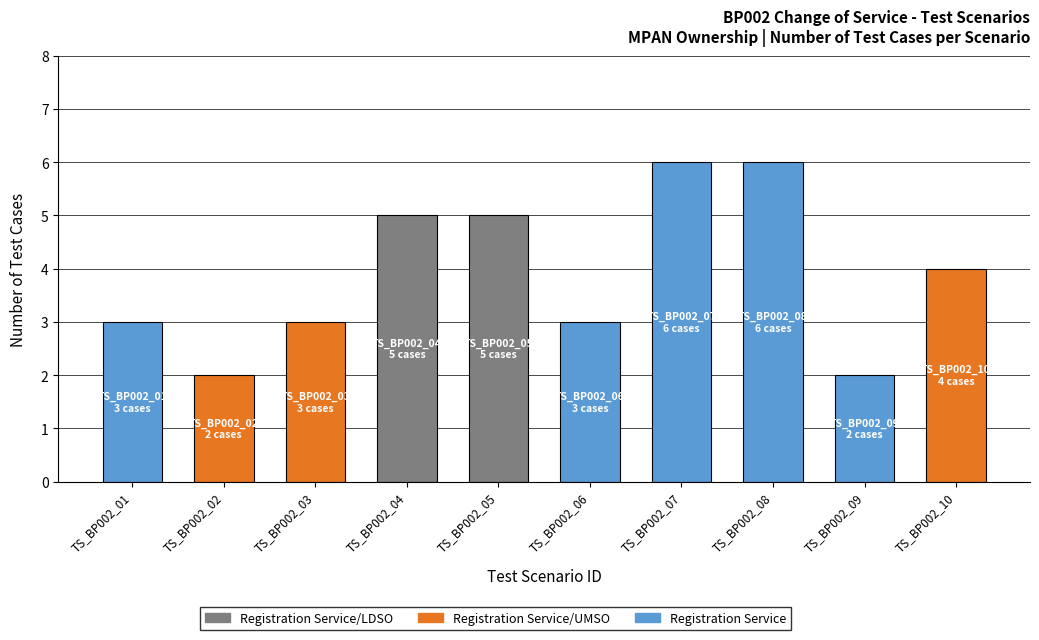

Which label corresponds to the smallest value in the chart?

TS_BP002_02